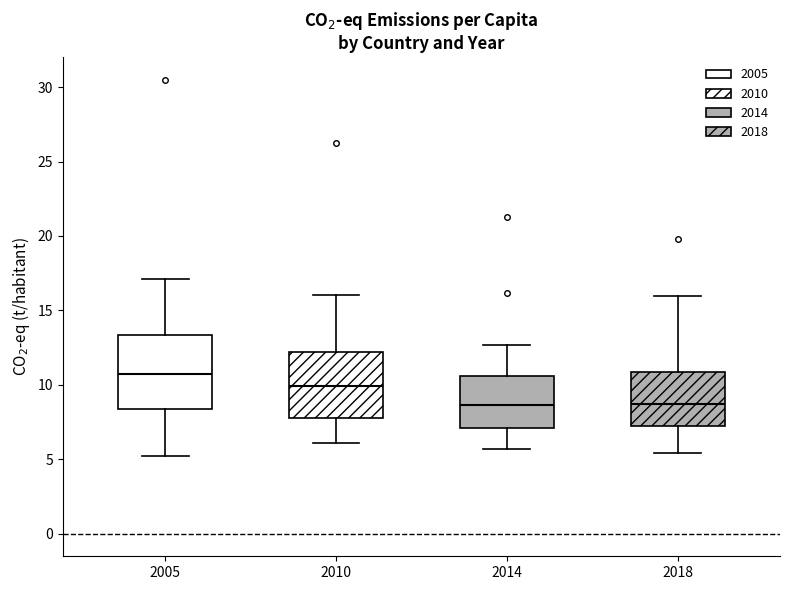

Where does the upper whisker of the box at x = 2018 end on the y-axis? The values are not printed on the chart, so give them approximately, as read against the axis.

16.0